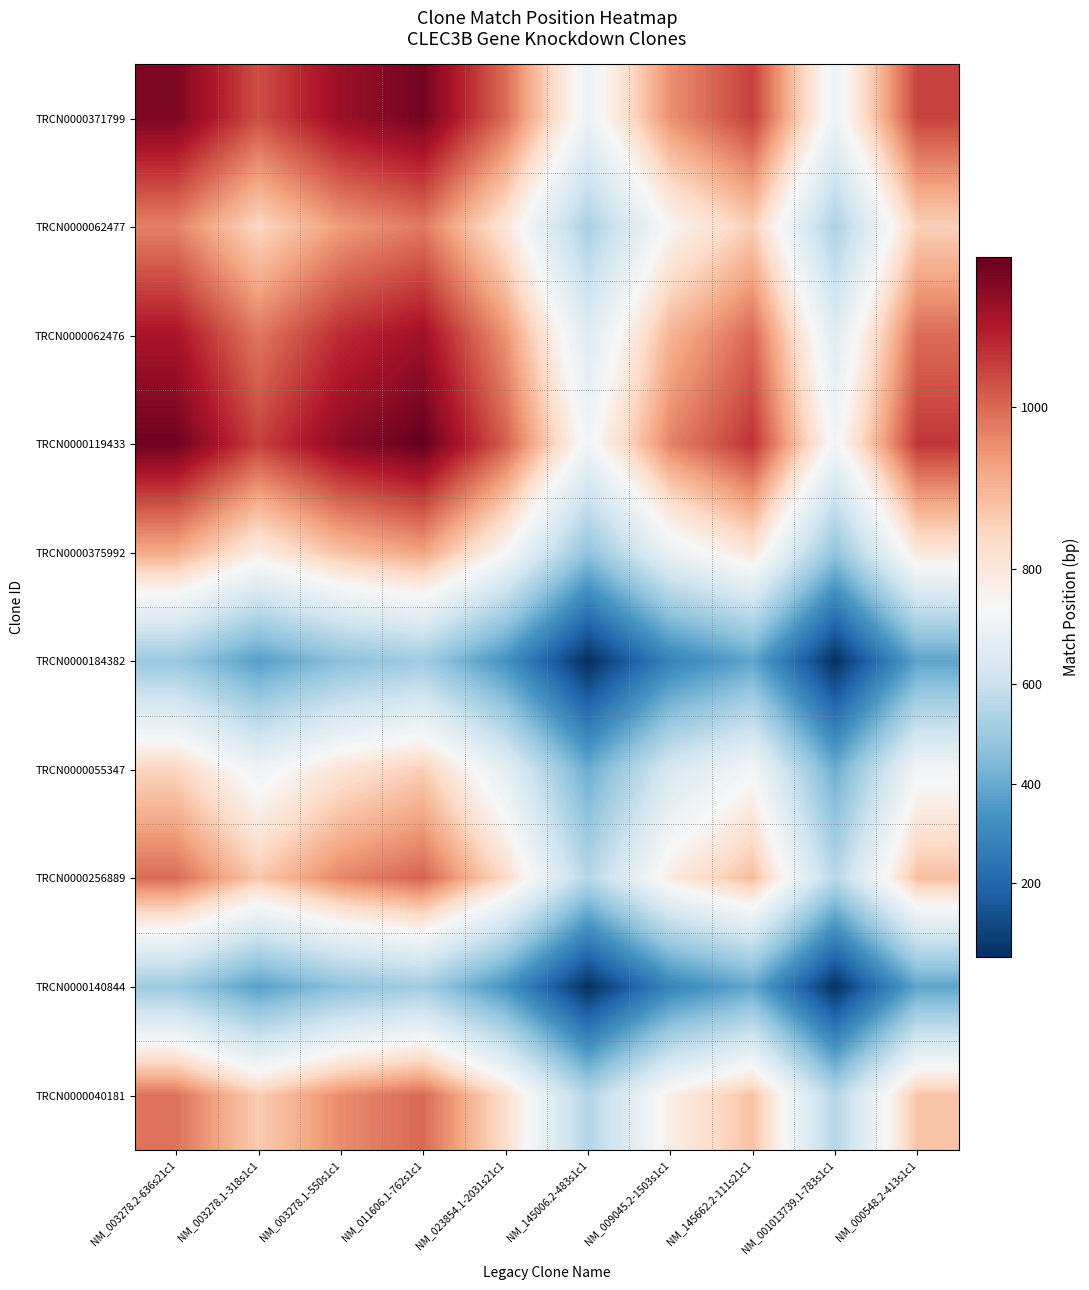

Rank the series at NM_145006.2-483s1c1 from lowest to highest value.

TRCN0000184382, TRCN0000140844, TRCN0000055347, TRCN0000375992, TRCN0000062477, TRCN0000040181, TRCN0000256889, TRCN0000062476, TRCN0000371799, TRCN0000119433